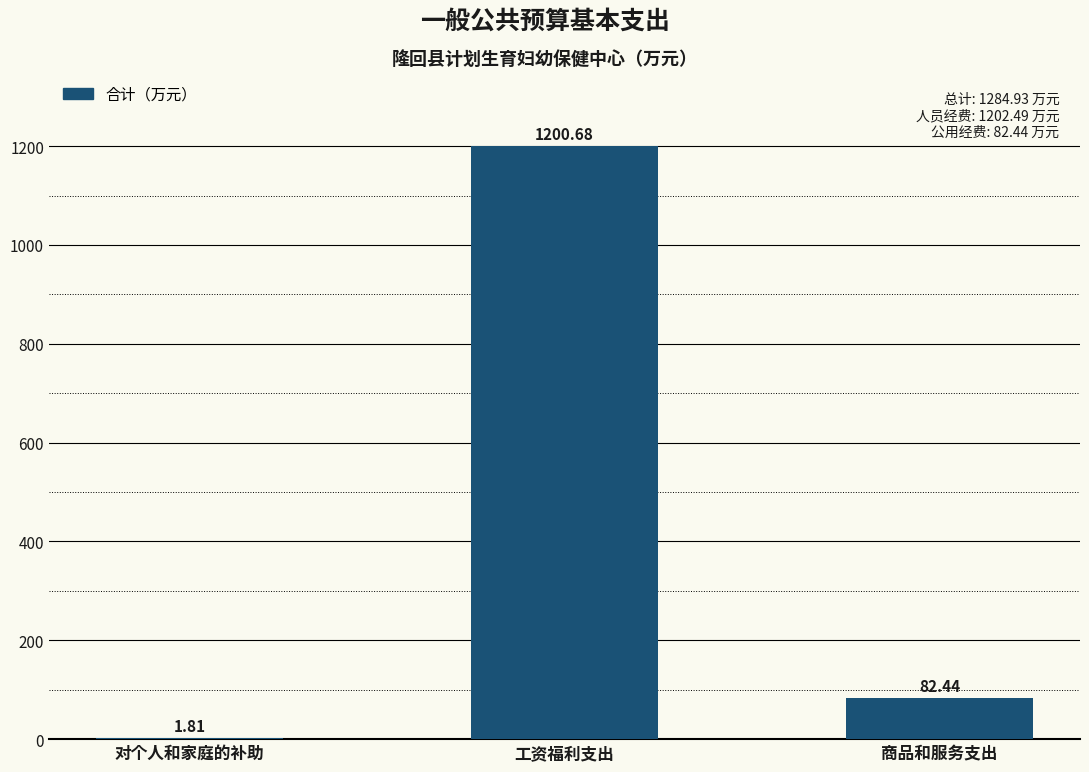

What is the greatest value displayed?

1200.7